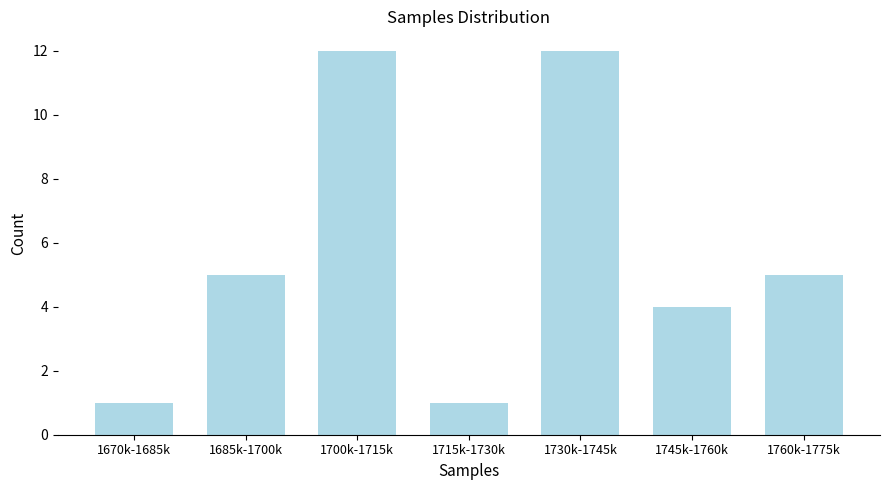

Reading left to right, transcribe all the data shown in this chart.

1670k-1685k=1	1685k-1700k=5	1700k-1715k=12	1715k-1730k=1	1730k-1745k=12	1745k-1760k=4	1760k-1775k=5